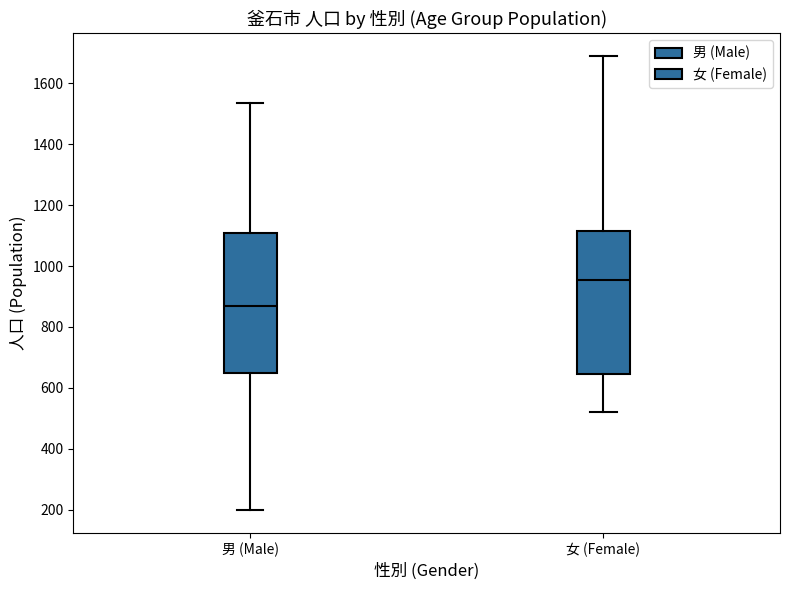

Which box's median line is the highest?

女 (Female)